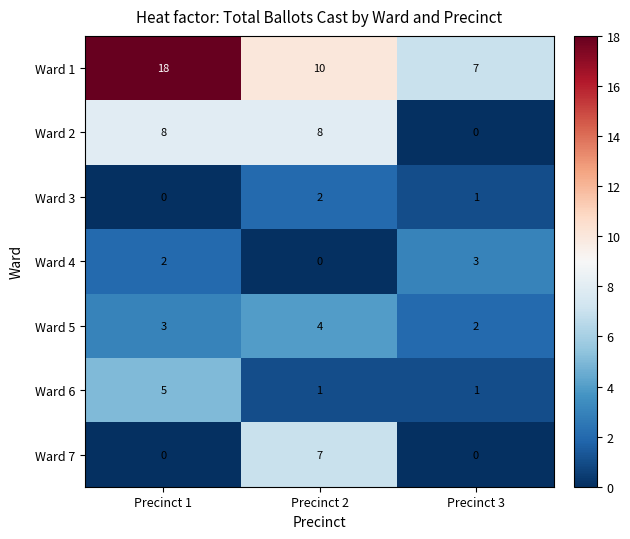

Count the number of data series in this chart.

7